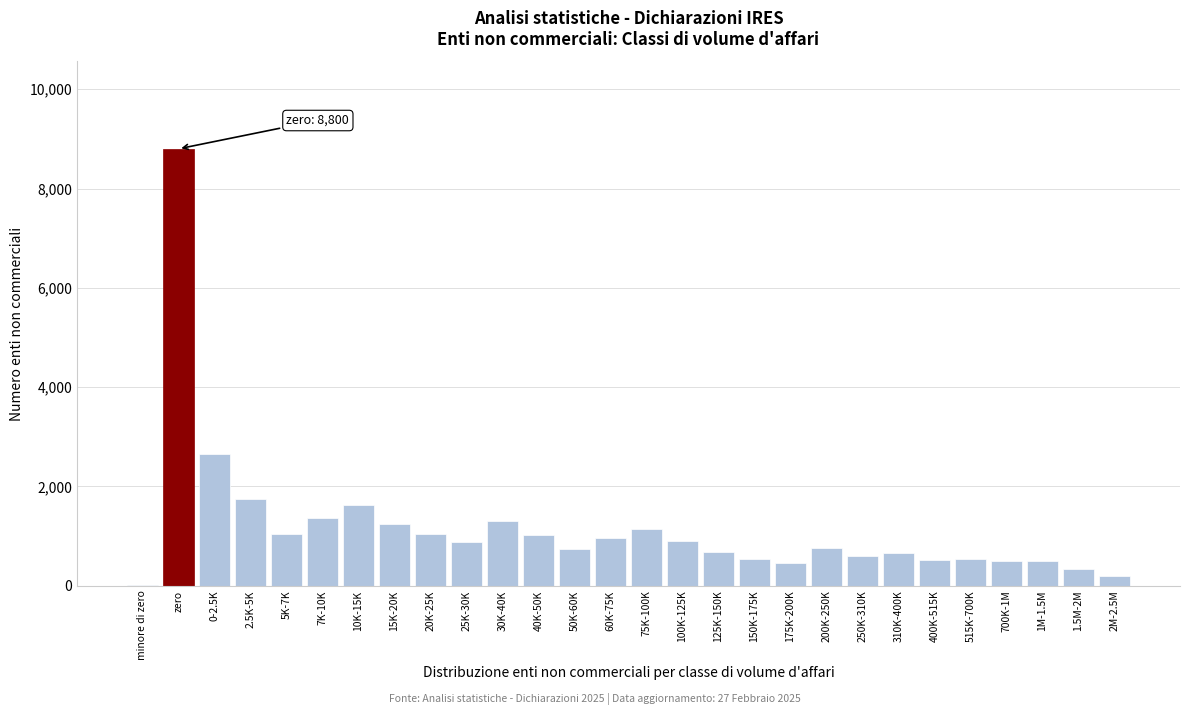

What is the maximum value shown in the chart?

8800